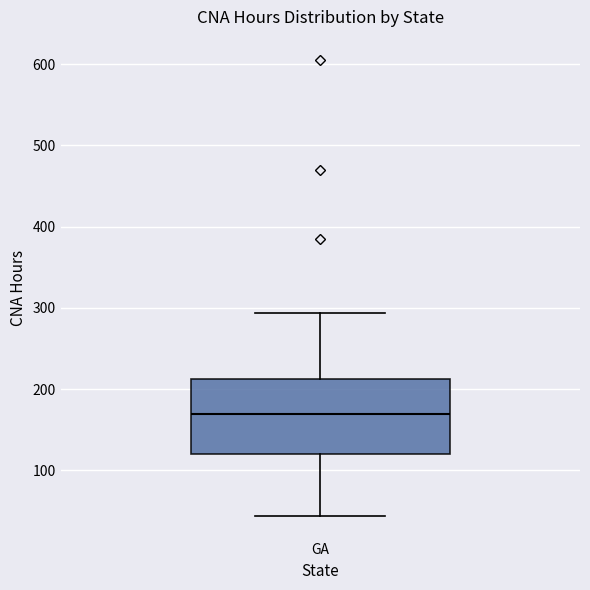

Where is the lower edge of the box for GA on the y-axis? The values are not printed on the chart, so give them approximately, as read against the axis.

120